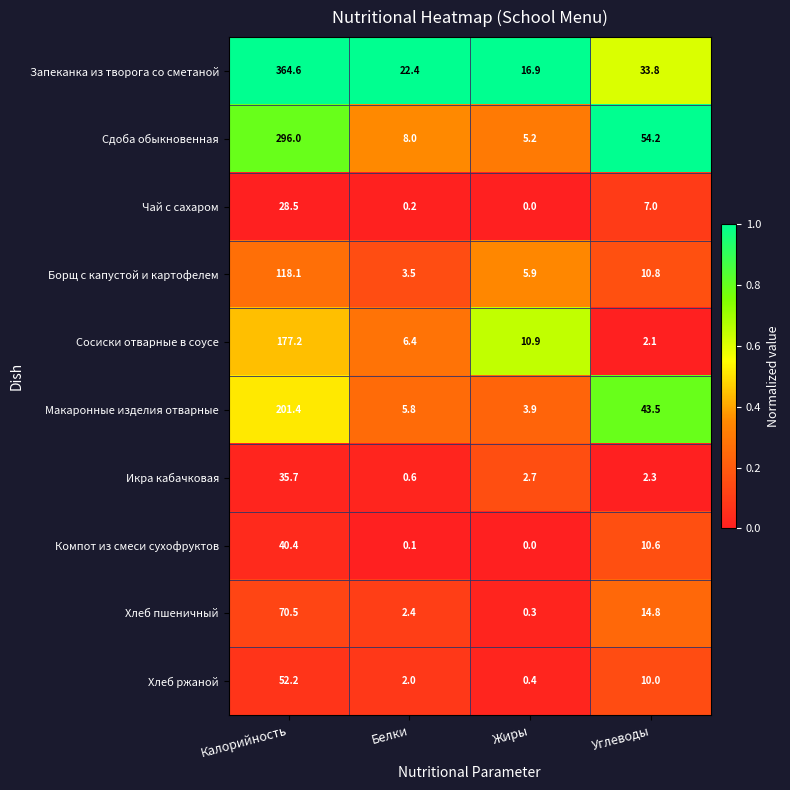

Which series changed the most between Калорийность and Белки?

Запеканка из творога со сметаной